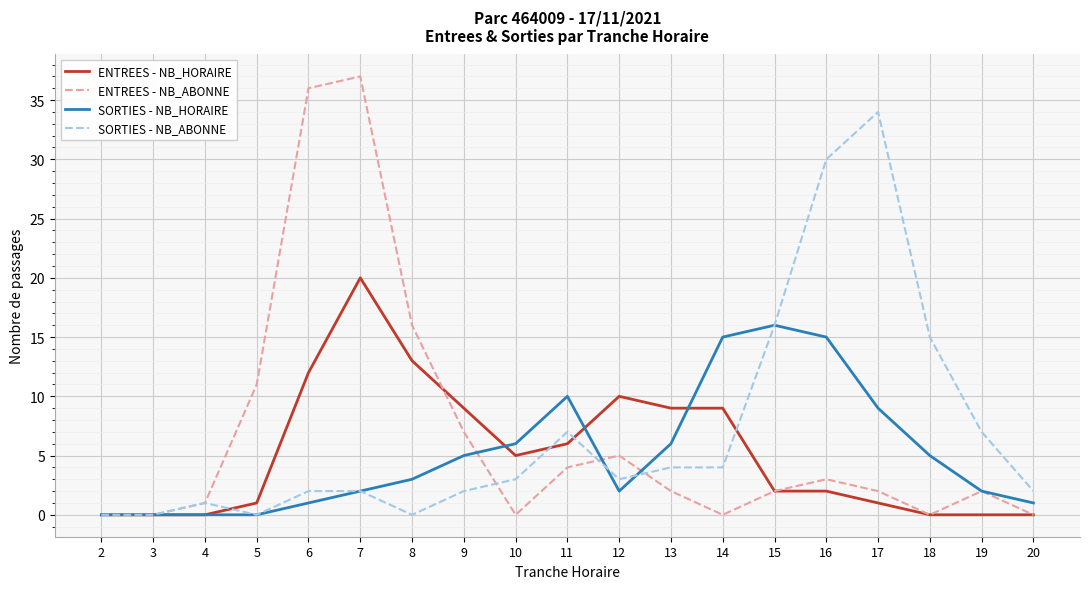

What is the sum of all SORTIES - NB_HORAIRE values?

98